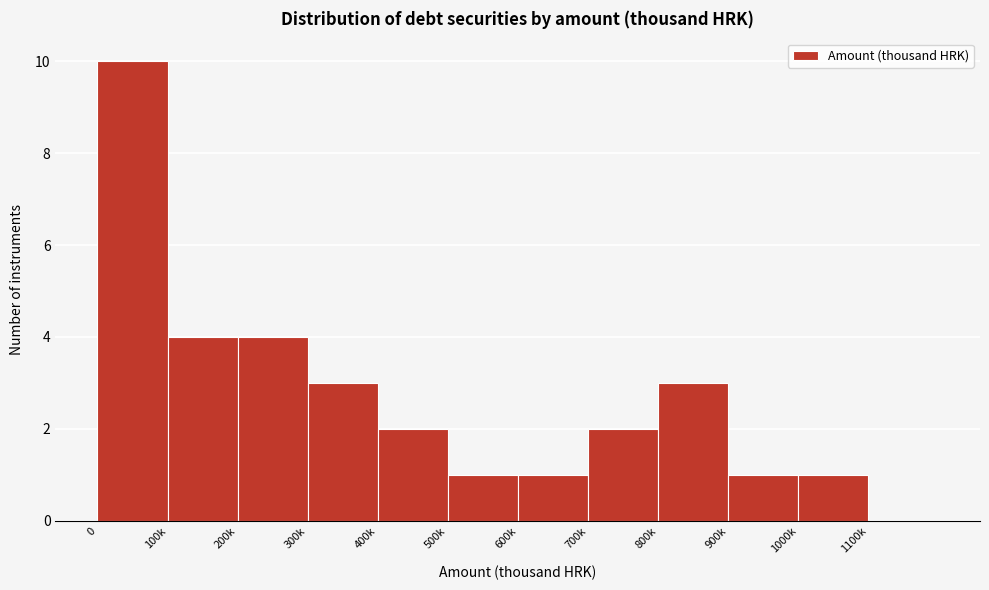

Reading right to left, what are all the values shown in this chart?

1100k=0	1000k=1	900k=1	800k=3	700k=2	600k=1	500k=1	400k=2	300k=3	200k=4	100k=4	0=10